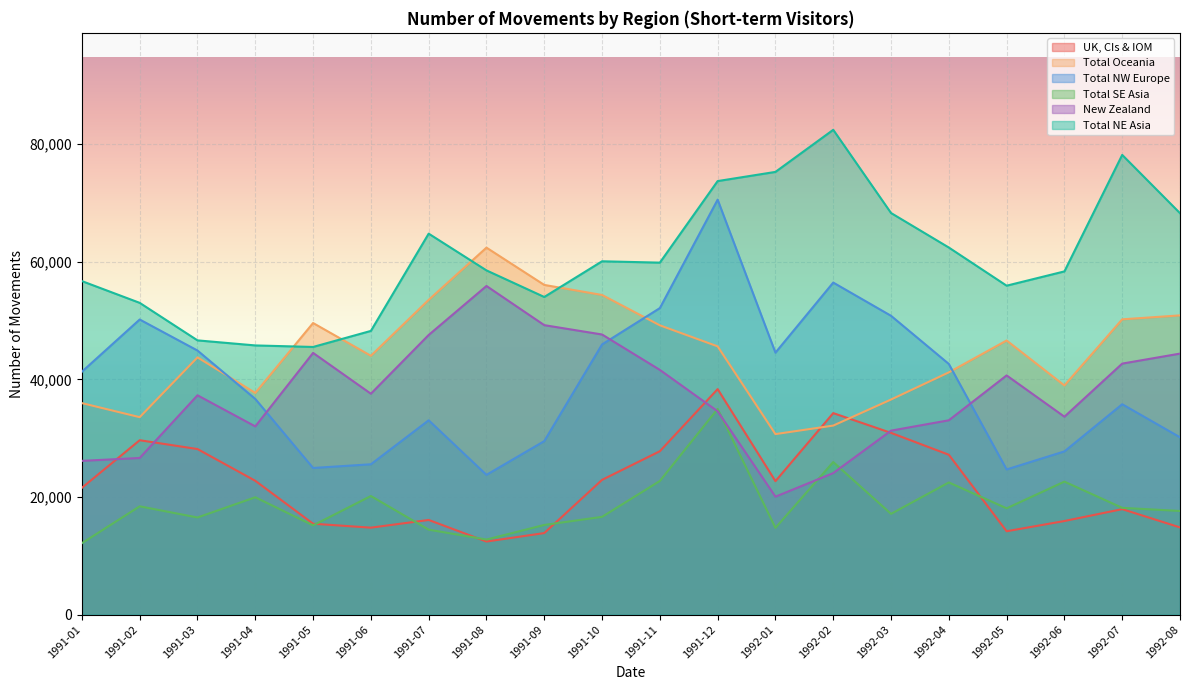

At 1991-11, list the series in order from smallest to largest.

Total SE Asia, UK, CIs & IOM, New Zealand, Total Oceania, Total NW Europe, Total NE Asia